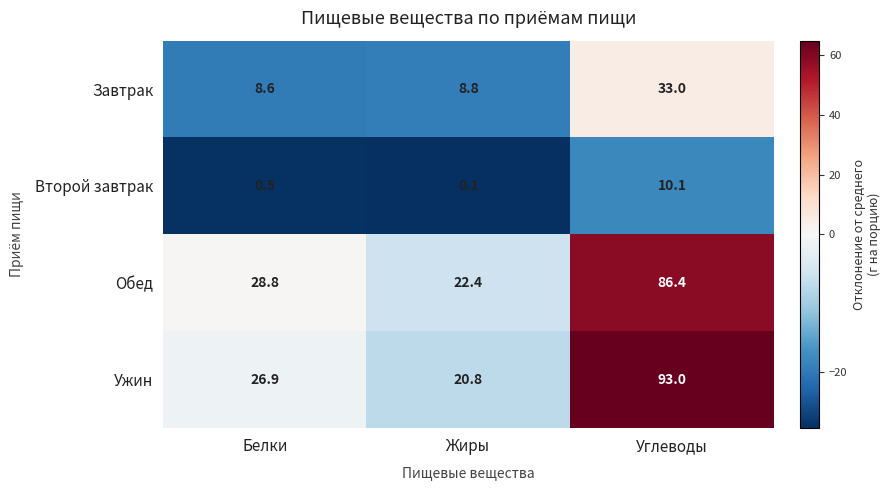

What is the total value across all series at Белки?

64.8